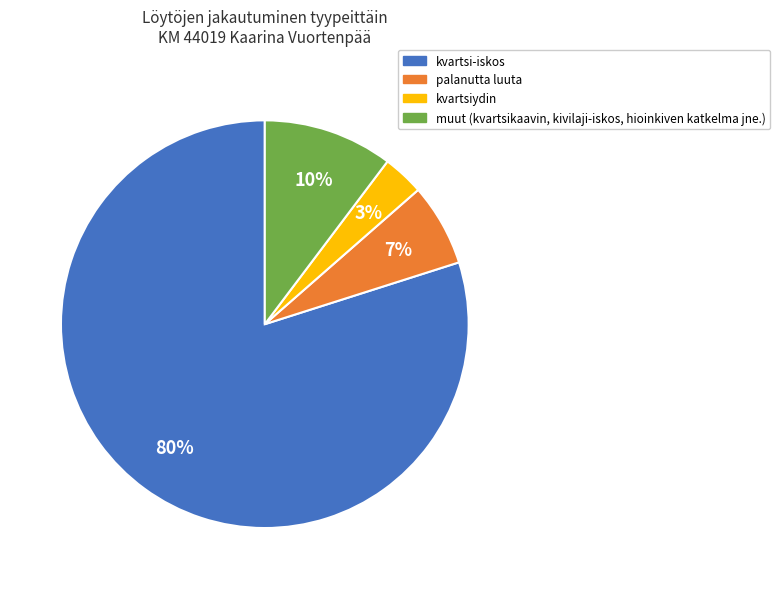

To the nearest percent, what is the difference between the largest and smallest slice percentages?

77%